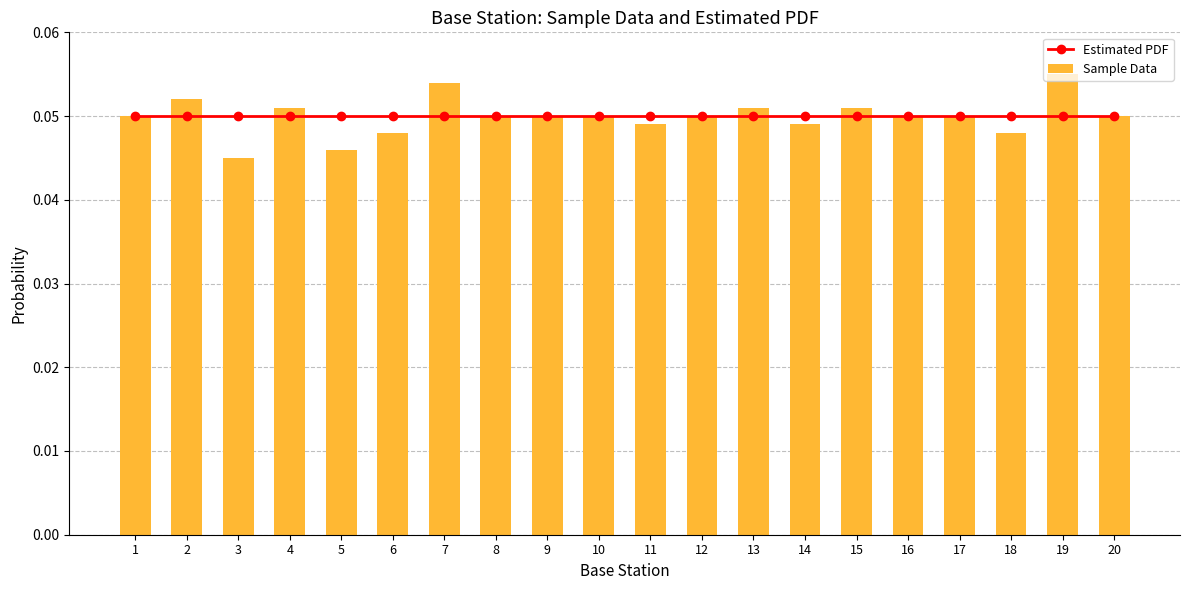

Is the value of Estimated PDF at 3 greater than the value of Sample Data at 12?

No